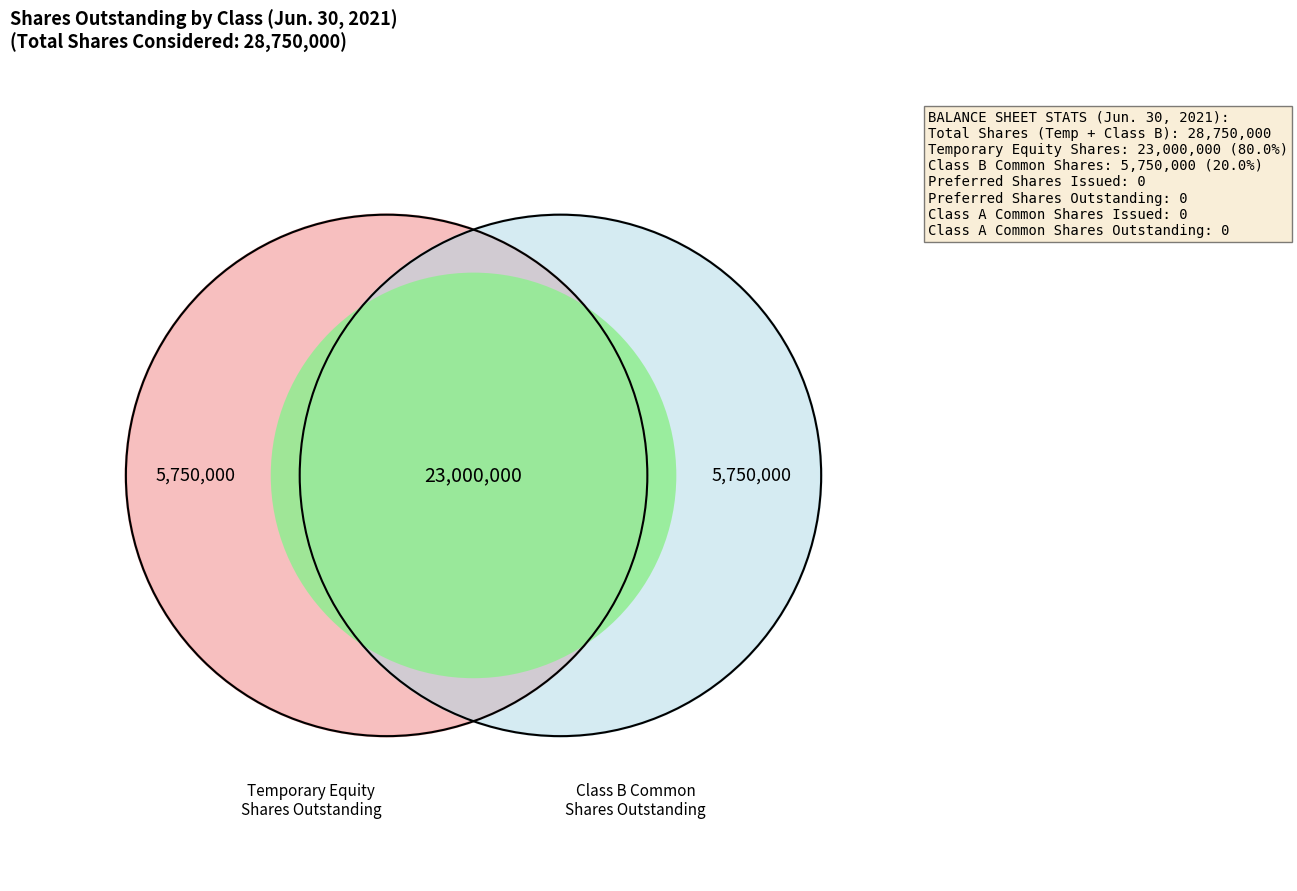

To the nearest percent, what percentage of the pie is Class B Common shares, shares outstanding?

20%